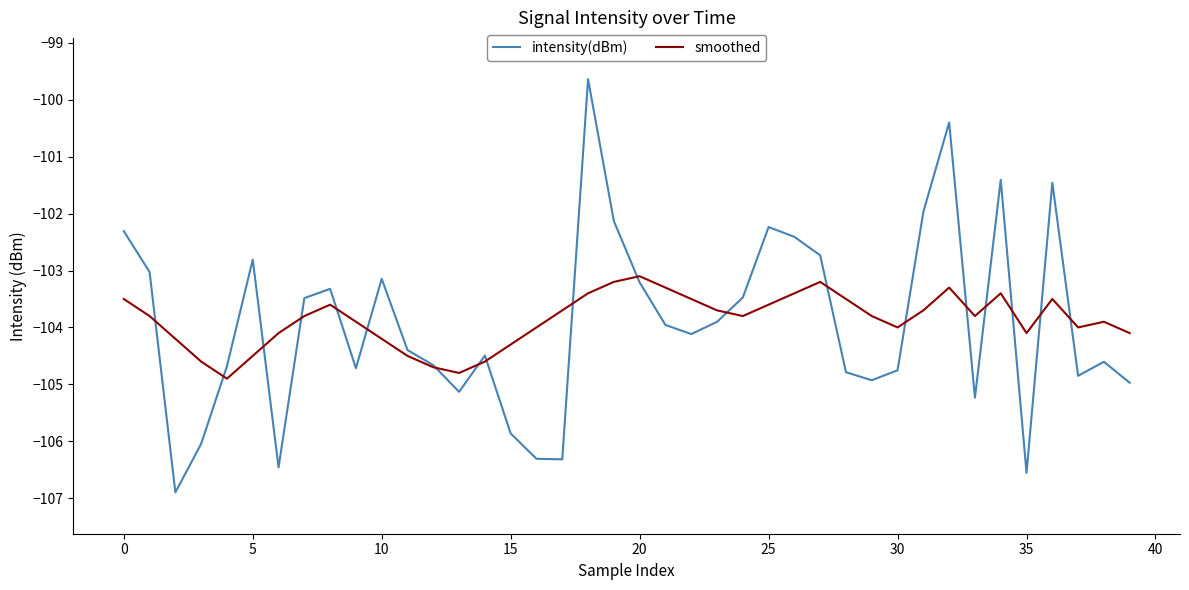

Which series has the widest spread of values?

intensity(dBm)